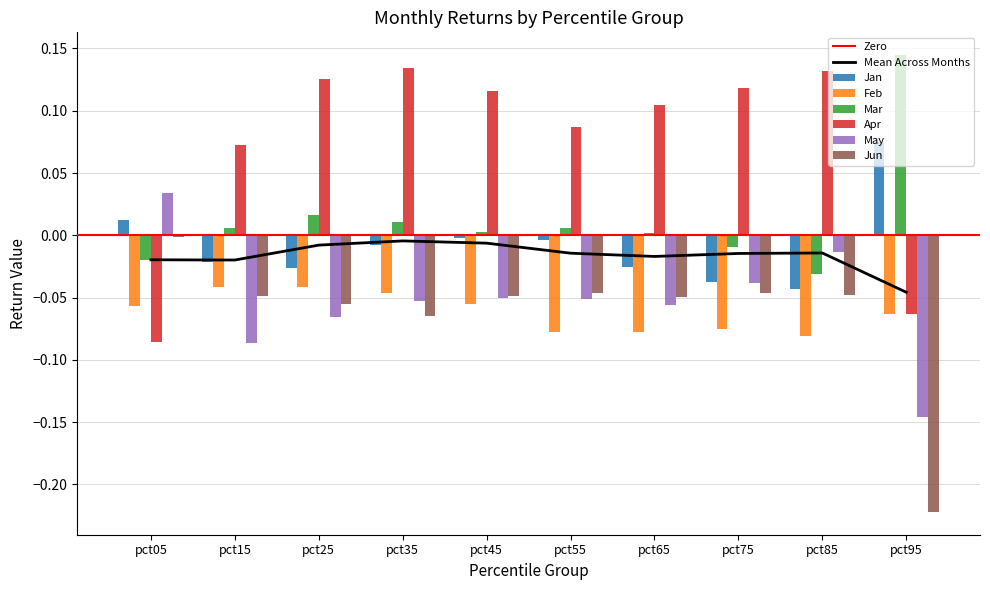

Is the value of Jan at pct25 greater than the value of Feb at pct15?

Yes